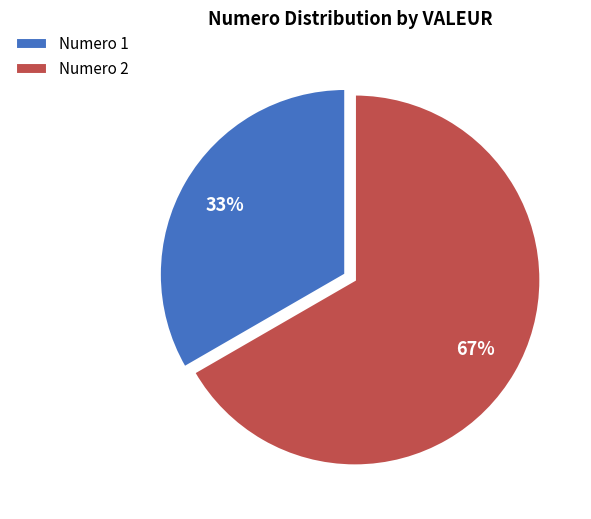

To the nearest percent, what is the average slice percentage?

50%